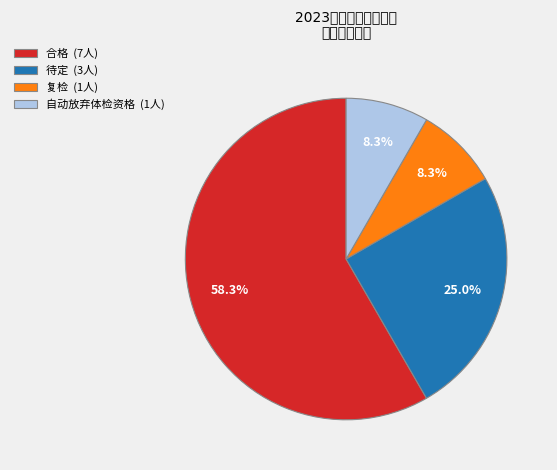

Does any single category account for the majority?

Yes